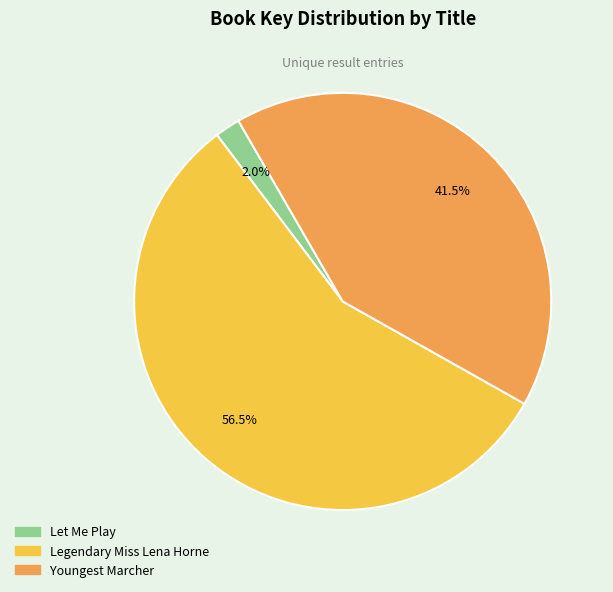

How many segments does this pie chart have?

3